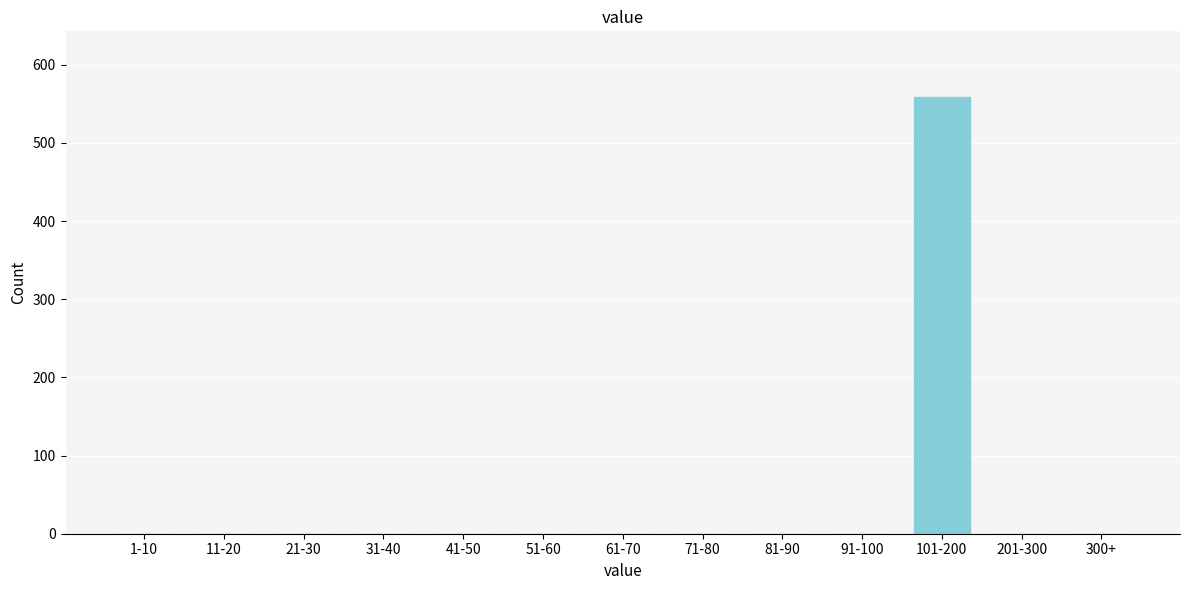

Reading left to right, list all the values displayed in this chart.

1-10=0	11-20=0	21-30=0	31-40=0	41-50=0	51-60=0	61-70=0	71-80=0	81-90=0	91-100=0	101-200=559	201-300=0	300+=0